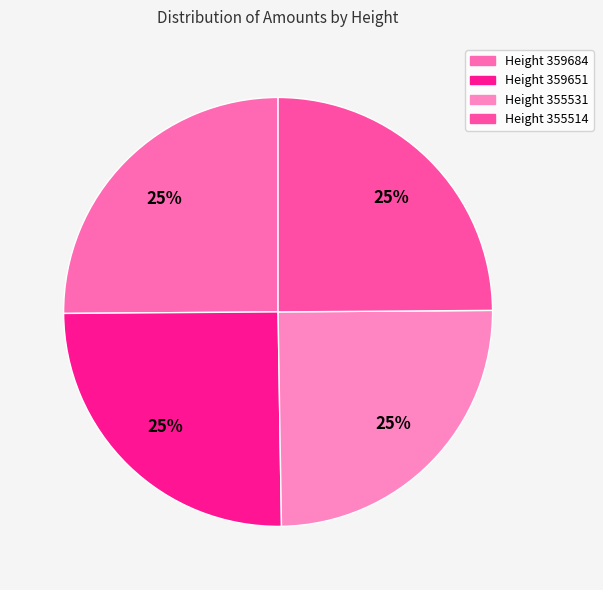

Is it true that Height 355514 is 25% of the pie?

True